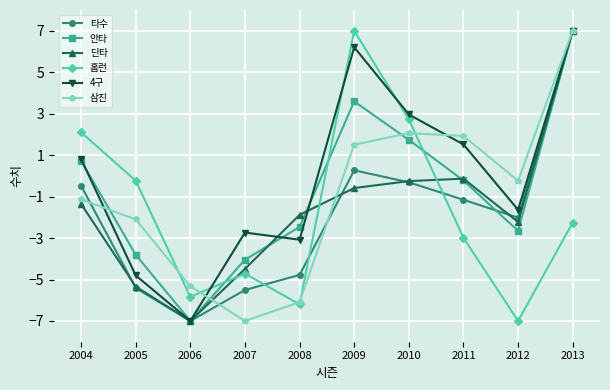

What are all the series names shown in the legend?

타수, 안타, 단타, 홈런, 4구, 삼진